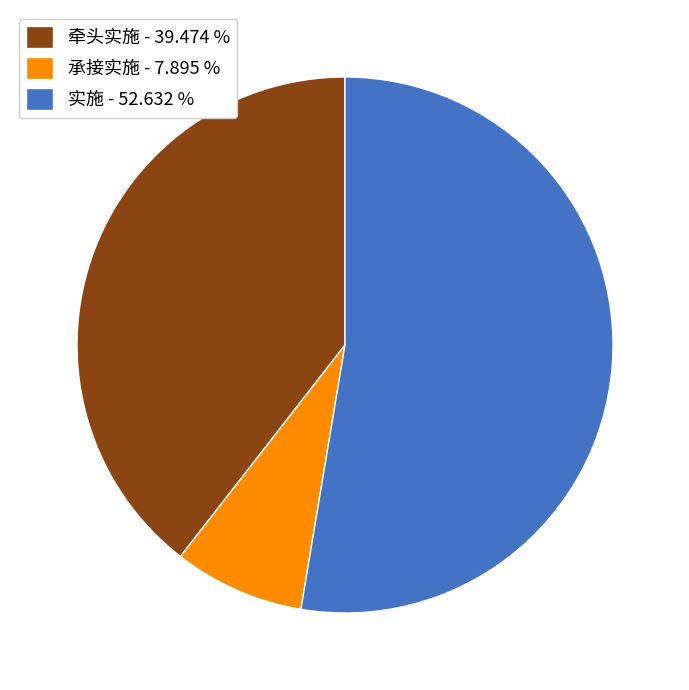

Combined, do 实施 and 承接实施 account for over 50%?

Yes